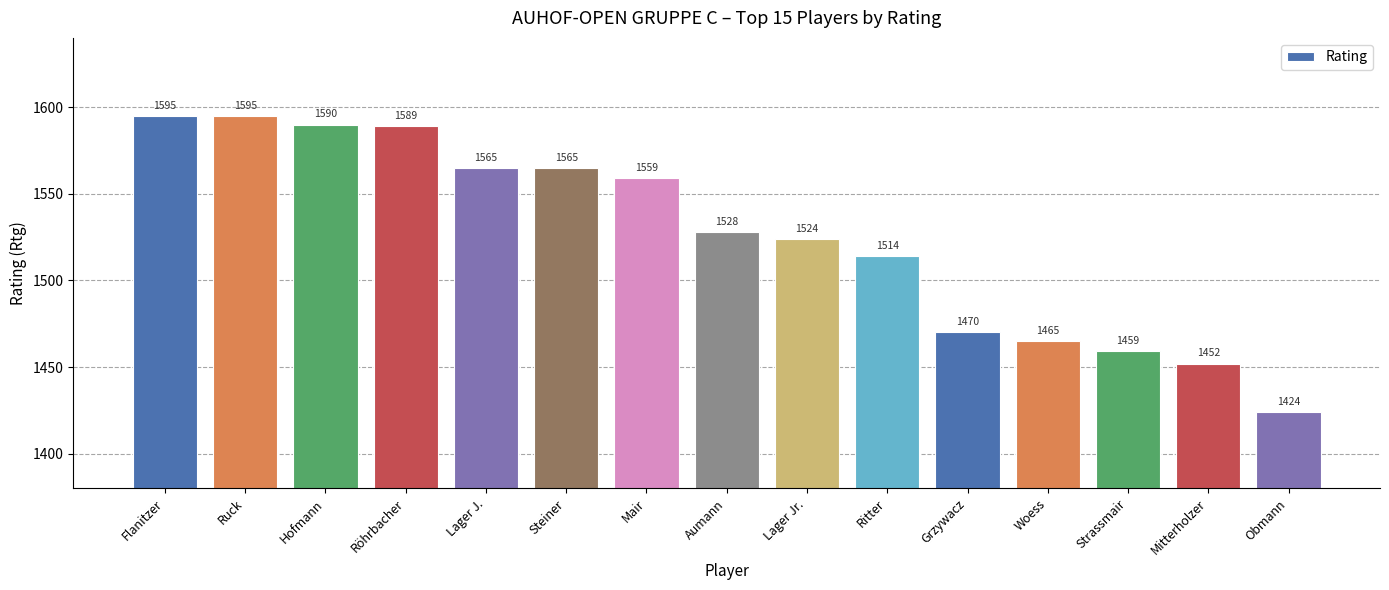

Which label corresponds to the smallest value in the chart?

Obmann